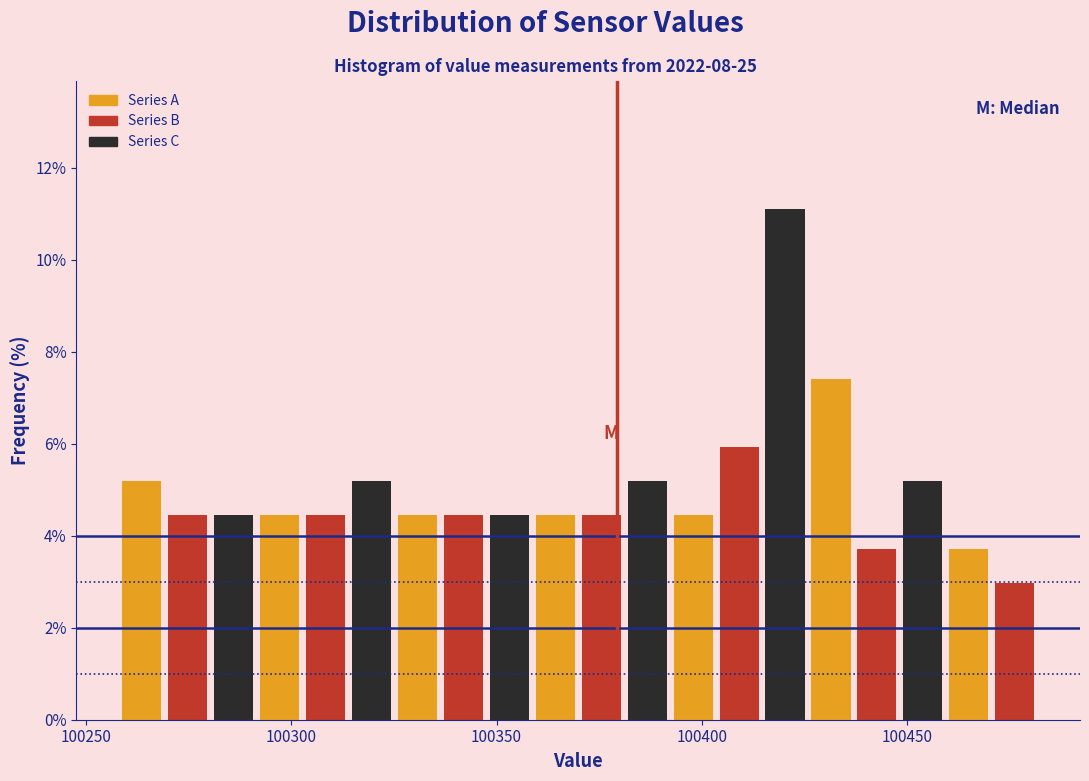

Around what value on the x-axis is the tallest bar? Give the approximate position of its centre, as read against the axis.

100420